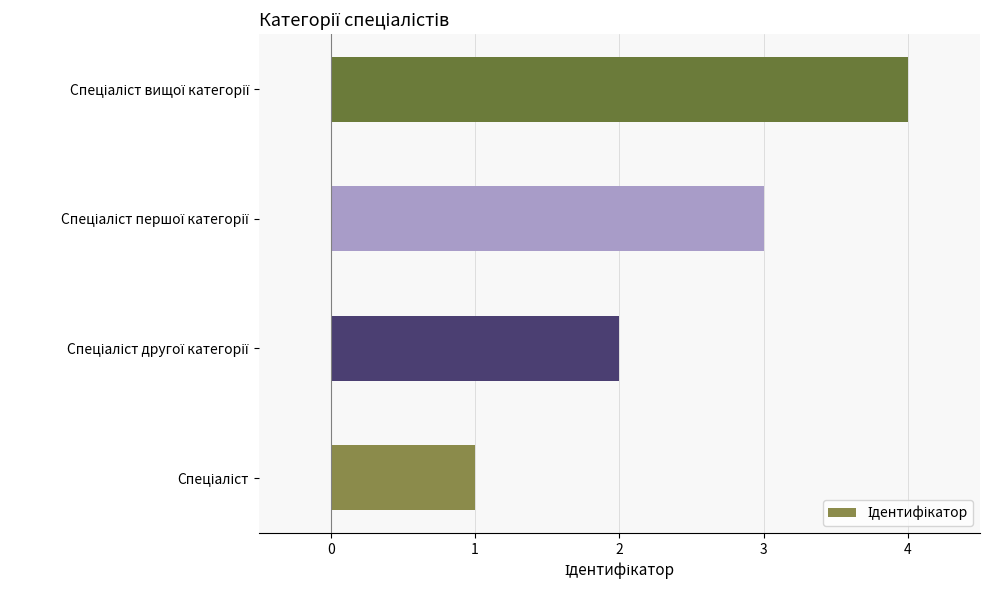

What is the sum of all values?

10